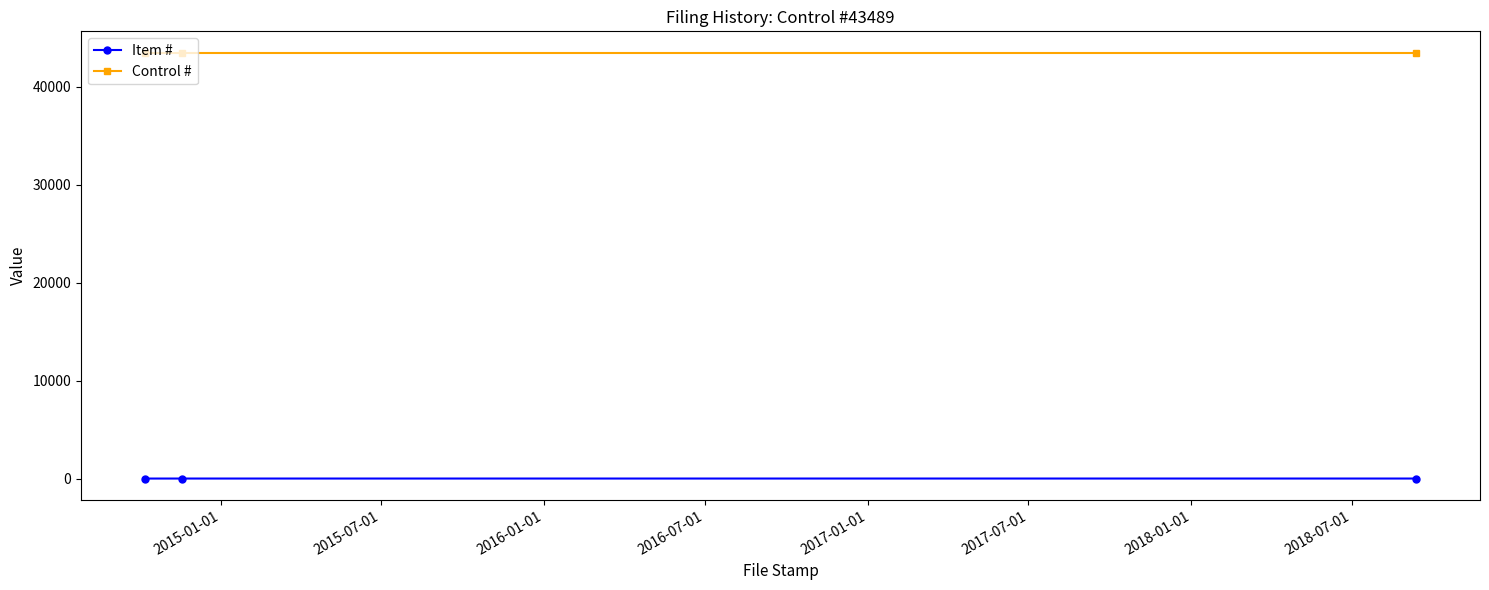

Rank the series by their maximum value, from highest to lowest.

Control #, Item #